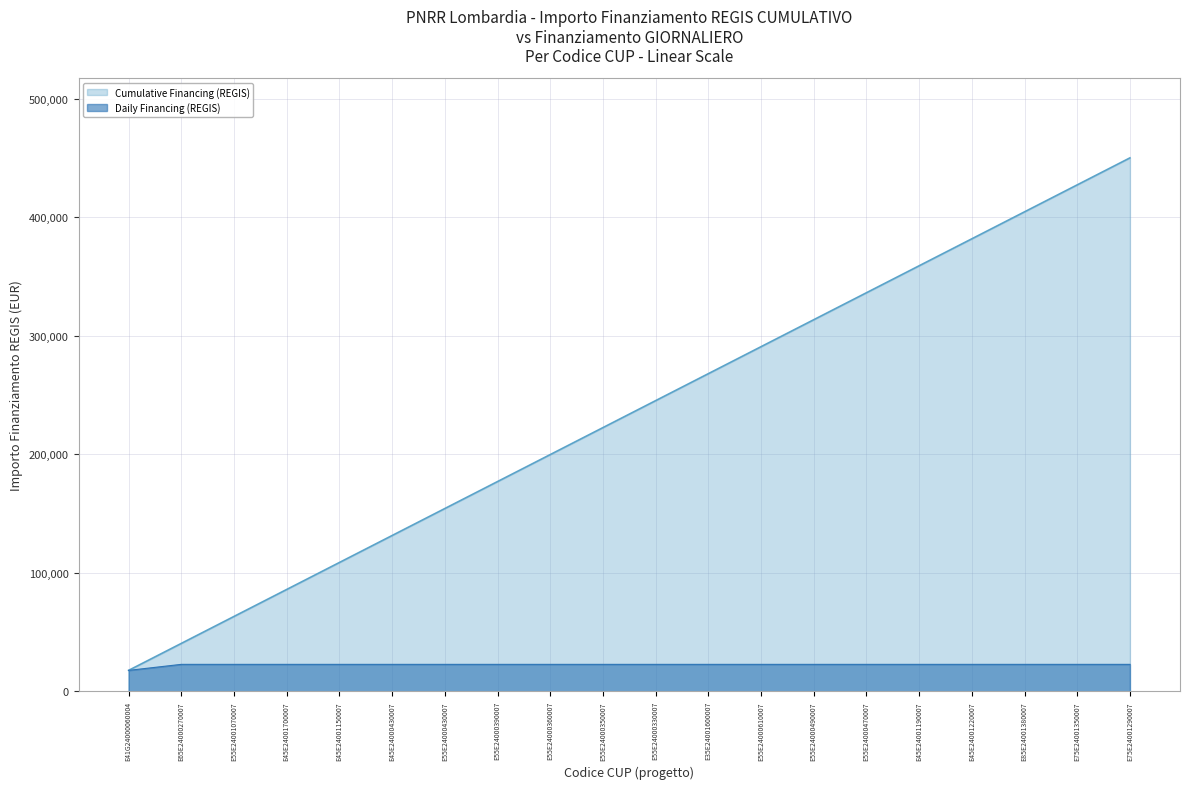

How many data points are less than 22750?

1